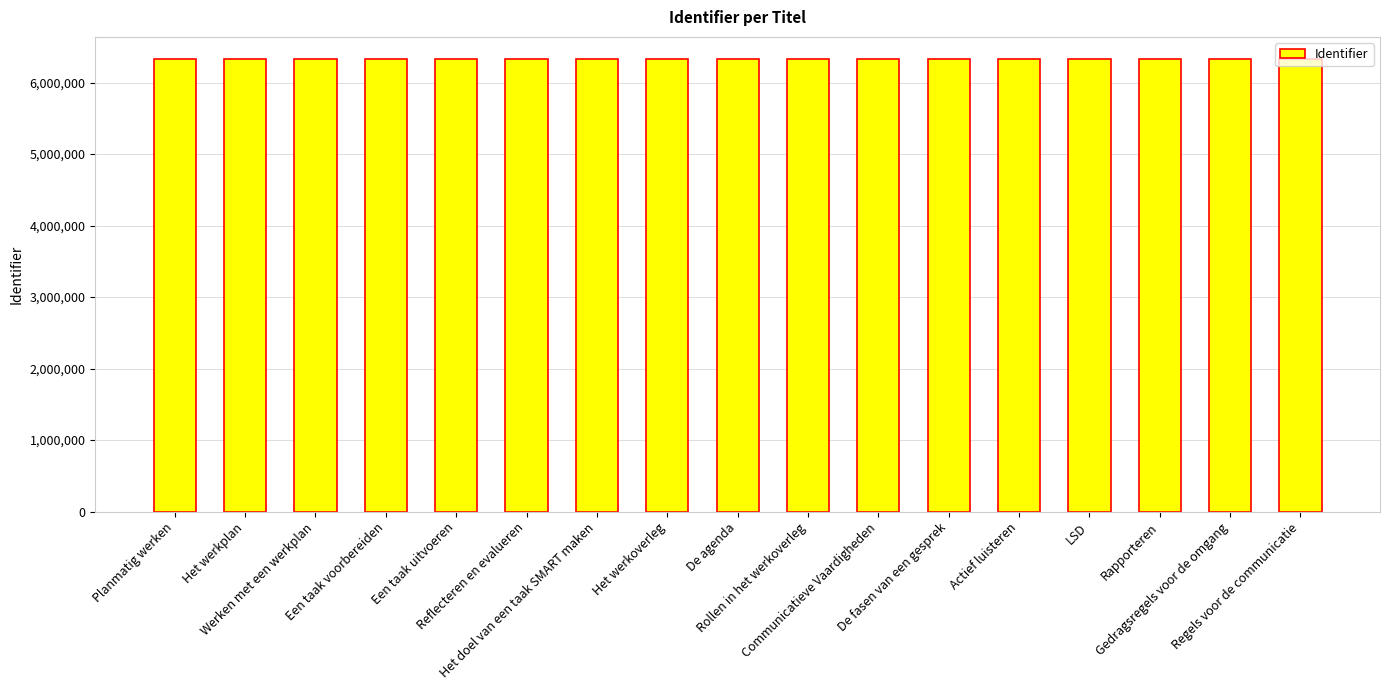

What is the average value?

6322820